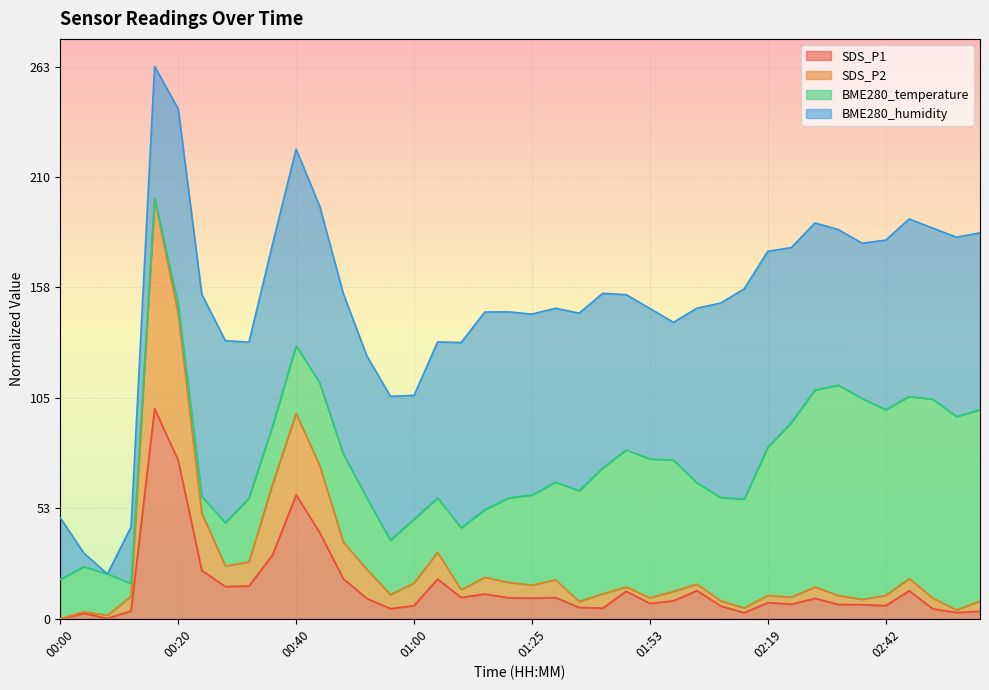

At which category does SDS_P2 reach its first local valley?

00:08